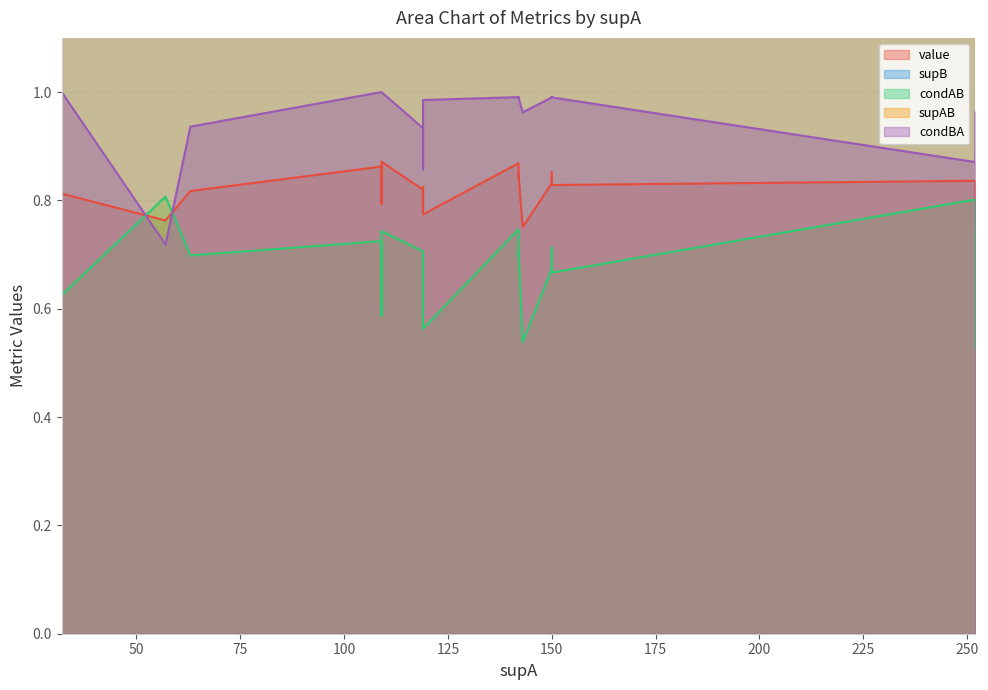

True or false: condAB has a value of 1.0 at 10.

False